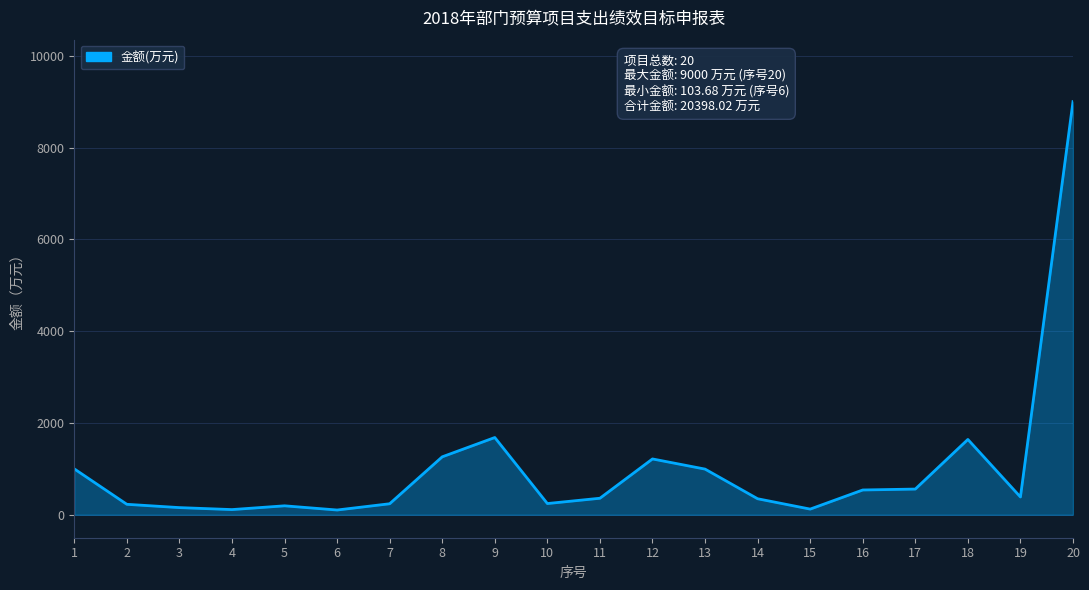

What is the ratio of the value at 14 to the value at 19?

0.9